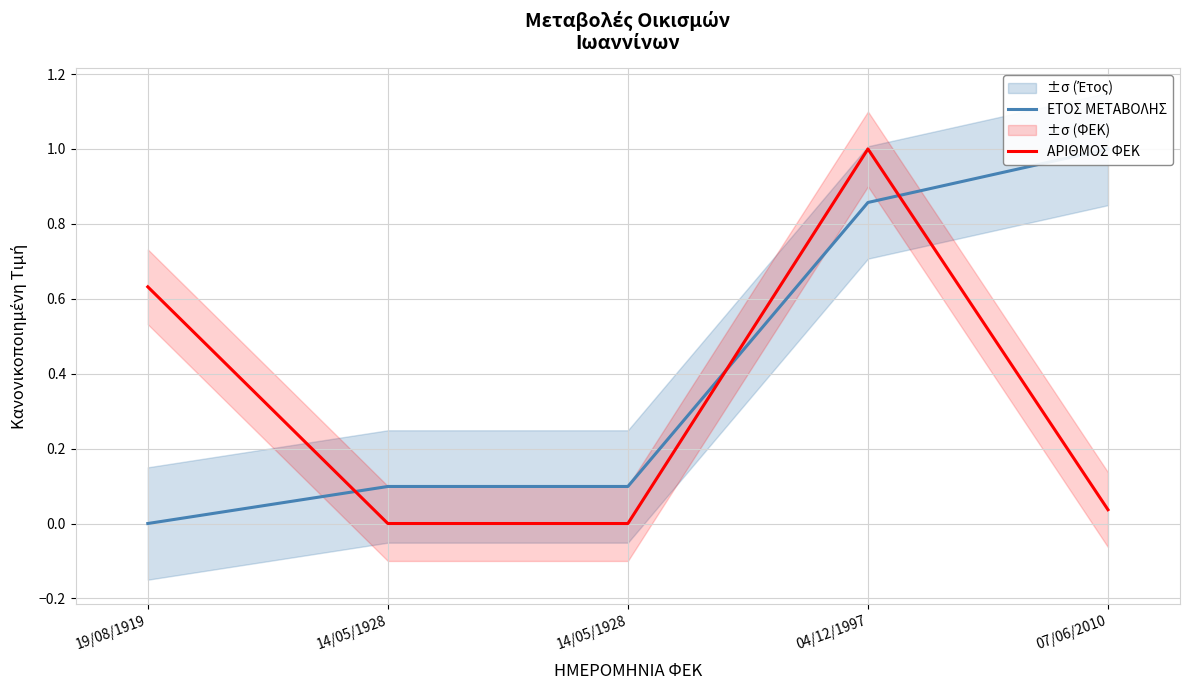

Is it true that ΕΤΟΣ ΜΕΤΑΒΟΛΗΣ equals 0.1 at 14/05/1928?

True